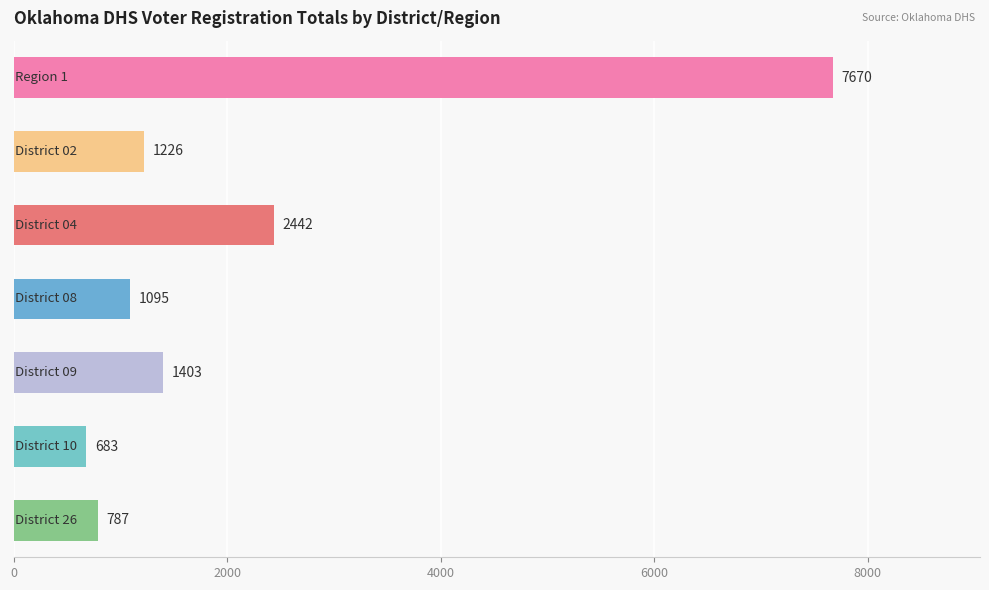

Are the bars grouped side by side (vs. stacked)?

No